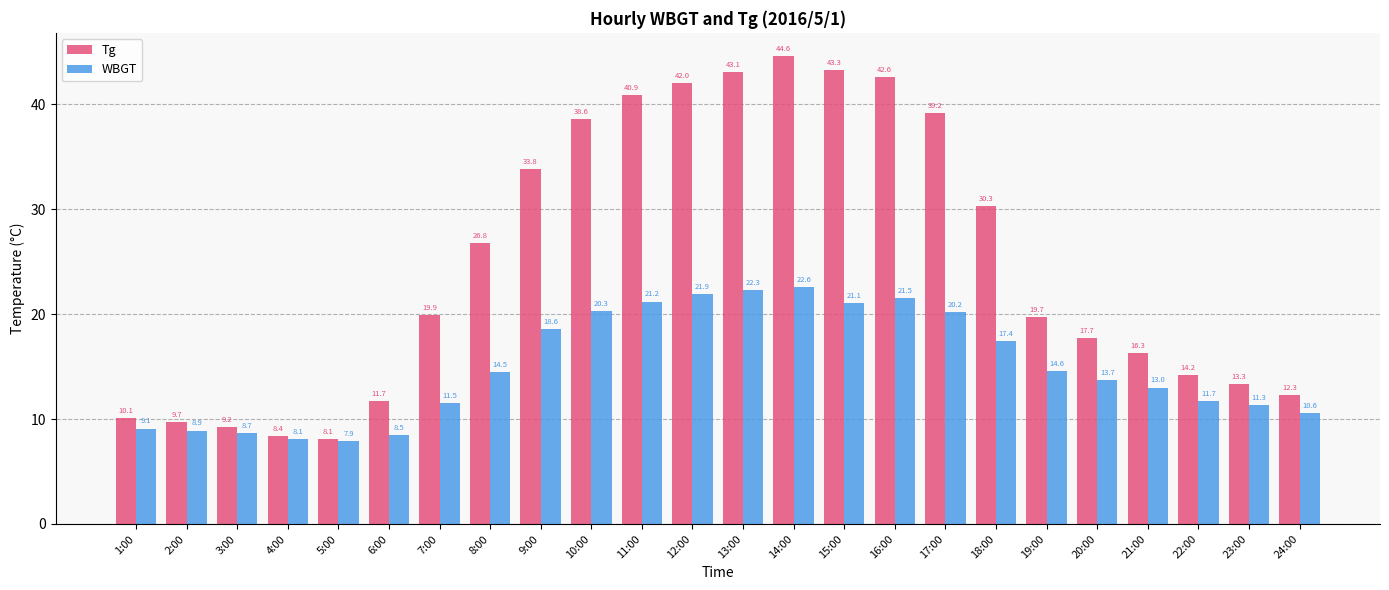

The WBGT series shows 8.9 at 2:00. True or false?

True